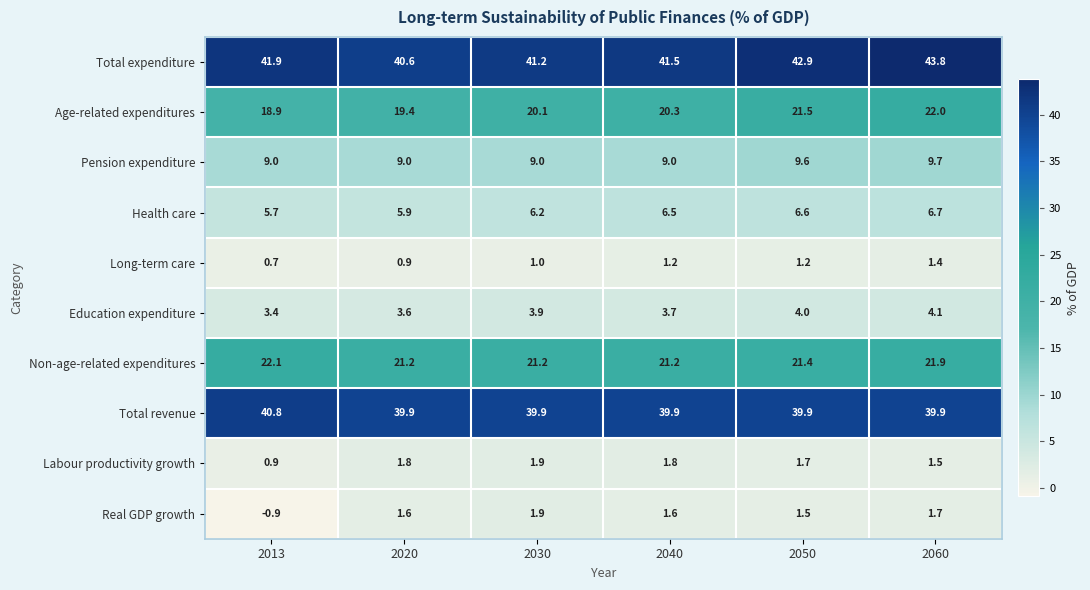

Which series has the widest spread of values?

Total expenditure